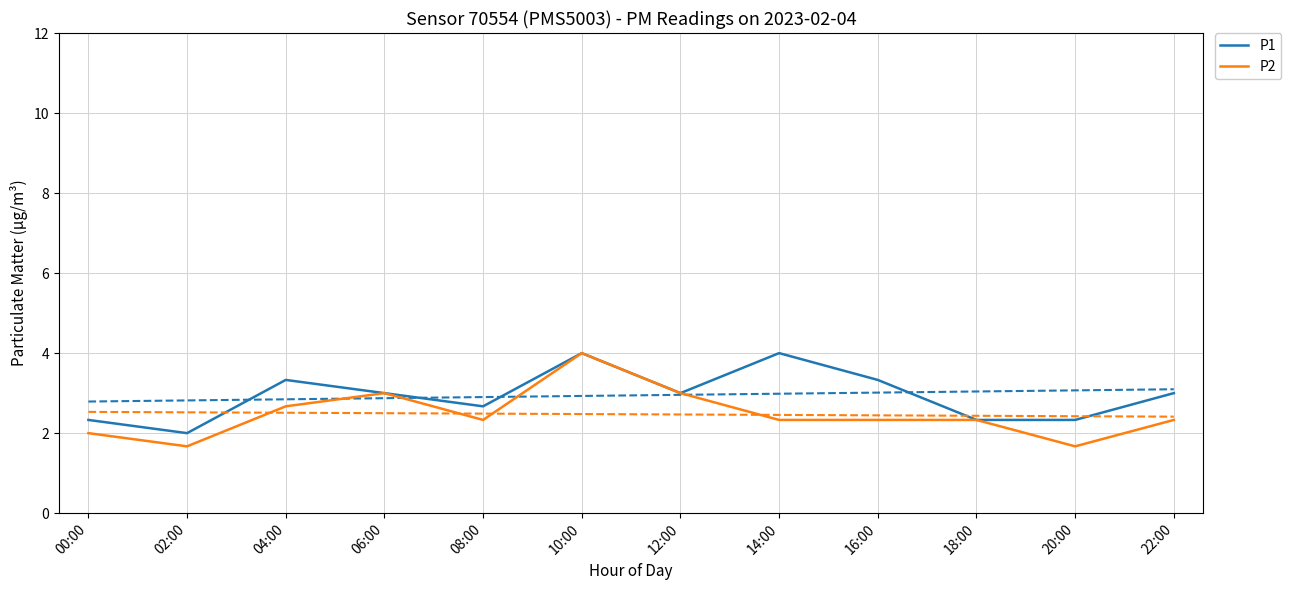

True or false: P1 has more than 2 interior local peaks.

True